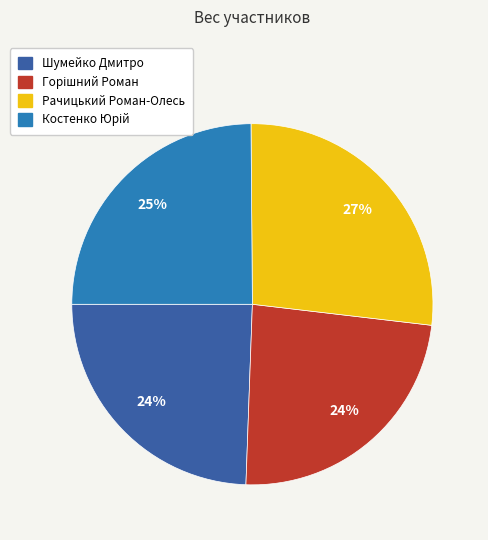

To the nearest percent, what portion does Шумейко Дмитро represent?

24%